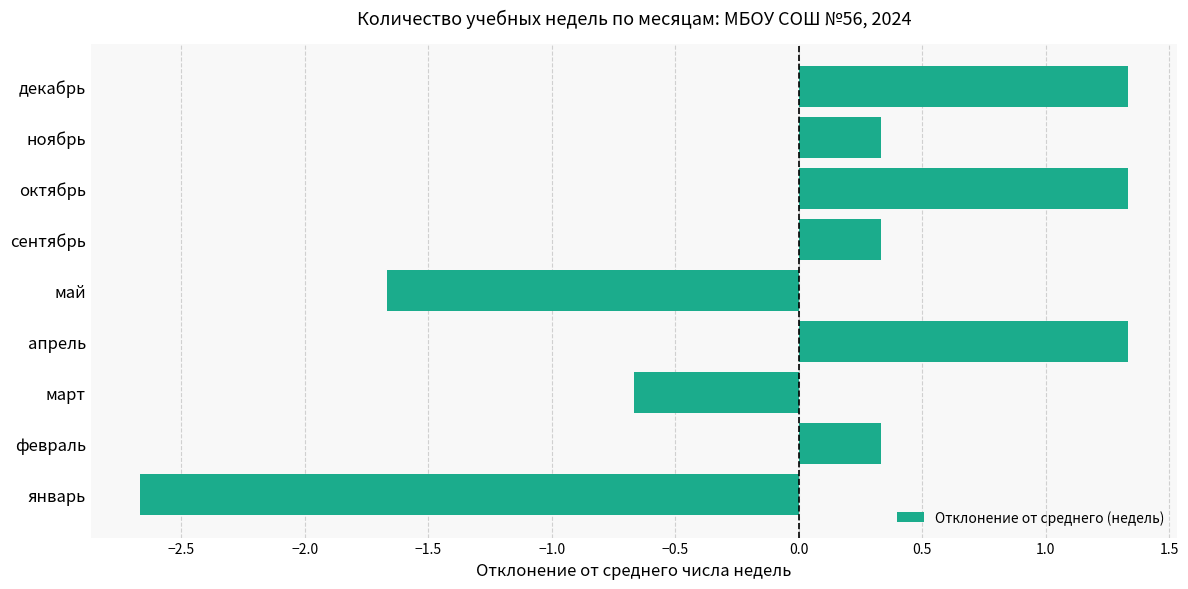

What is the difference between the second highest and second lowest values?

3.0